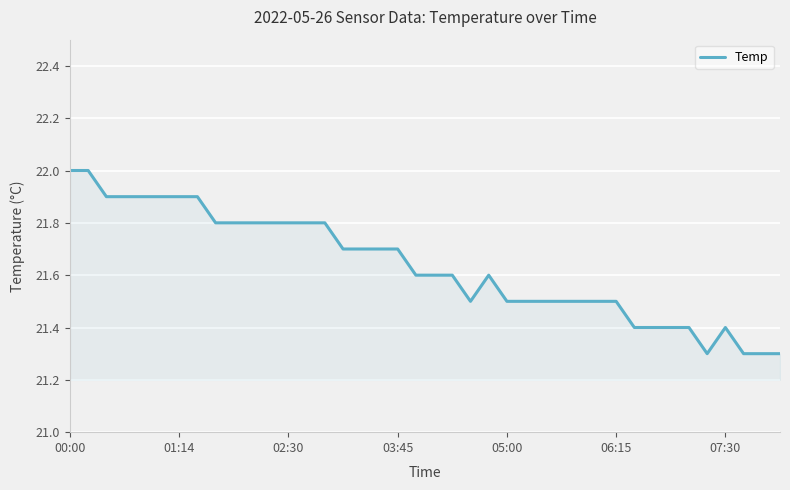

Count the number of data series in this chart.

1